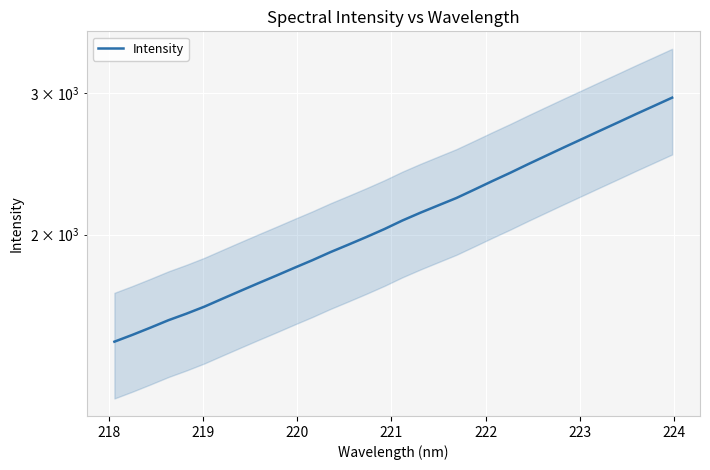

How many lines are shown in the chart?

1